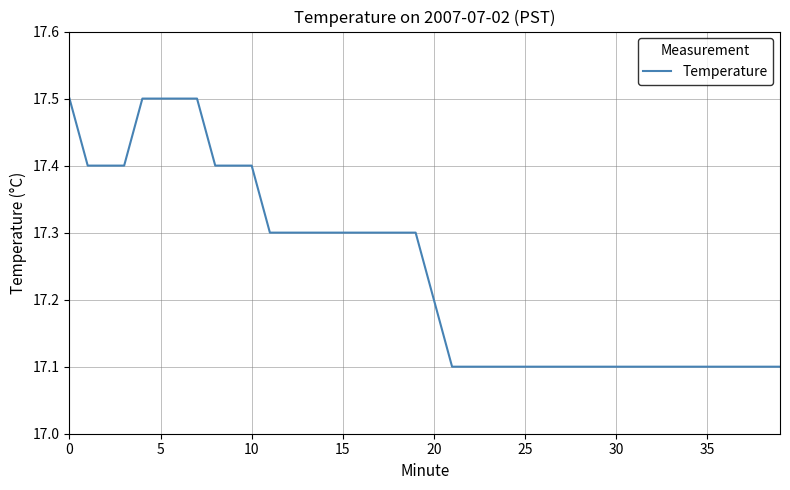

What is the difference between the maximum and minimum values?

0.4